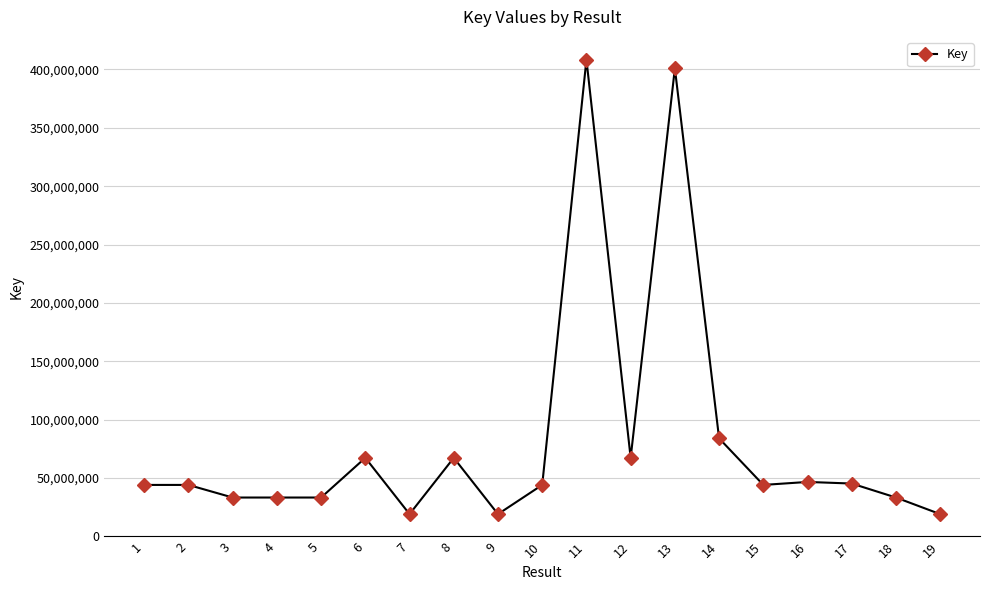

What is the change in value from 12 to 13?

+333504478